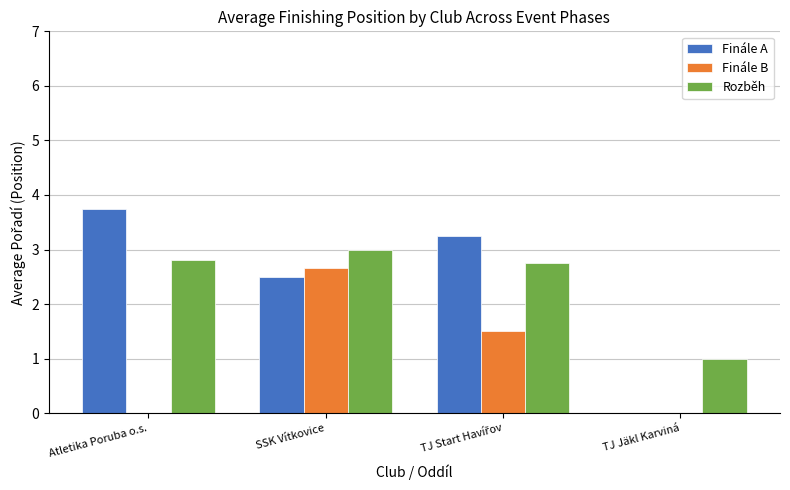

At which category is the sum across all series the highest?

SSK Vítkovice